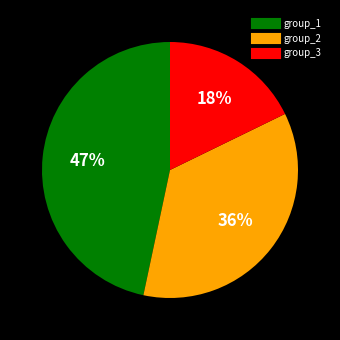

To the nearest percent, what is the average slice percentage?

33%